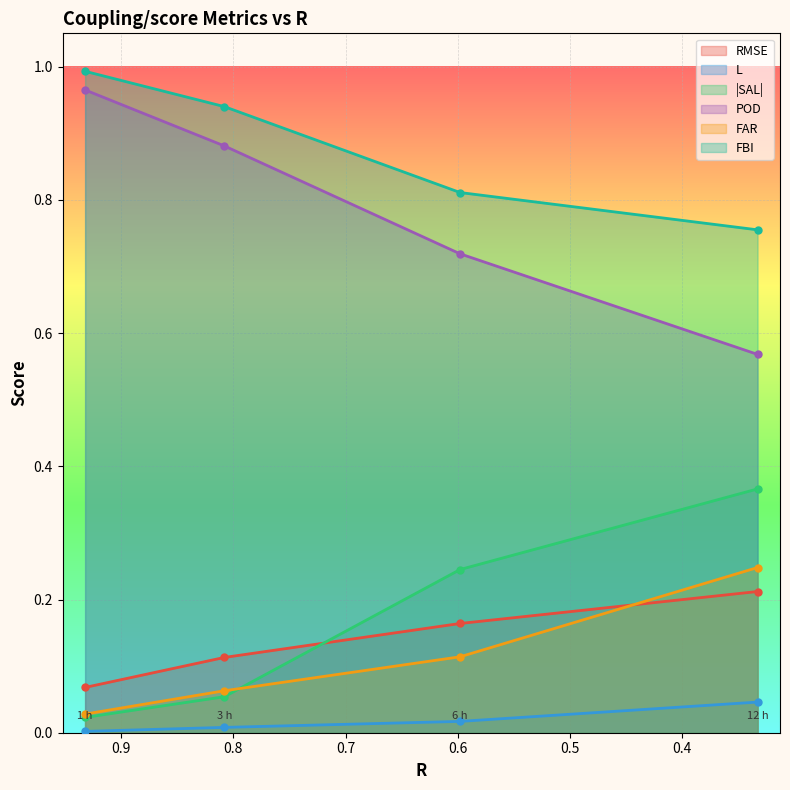

How many RMSE values are between 0 and 1?

4